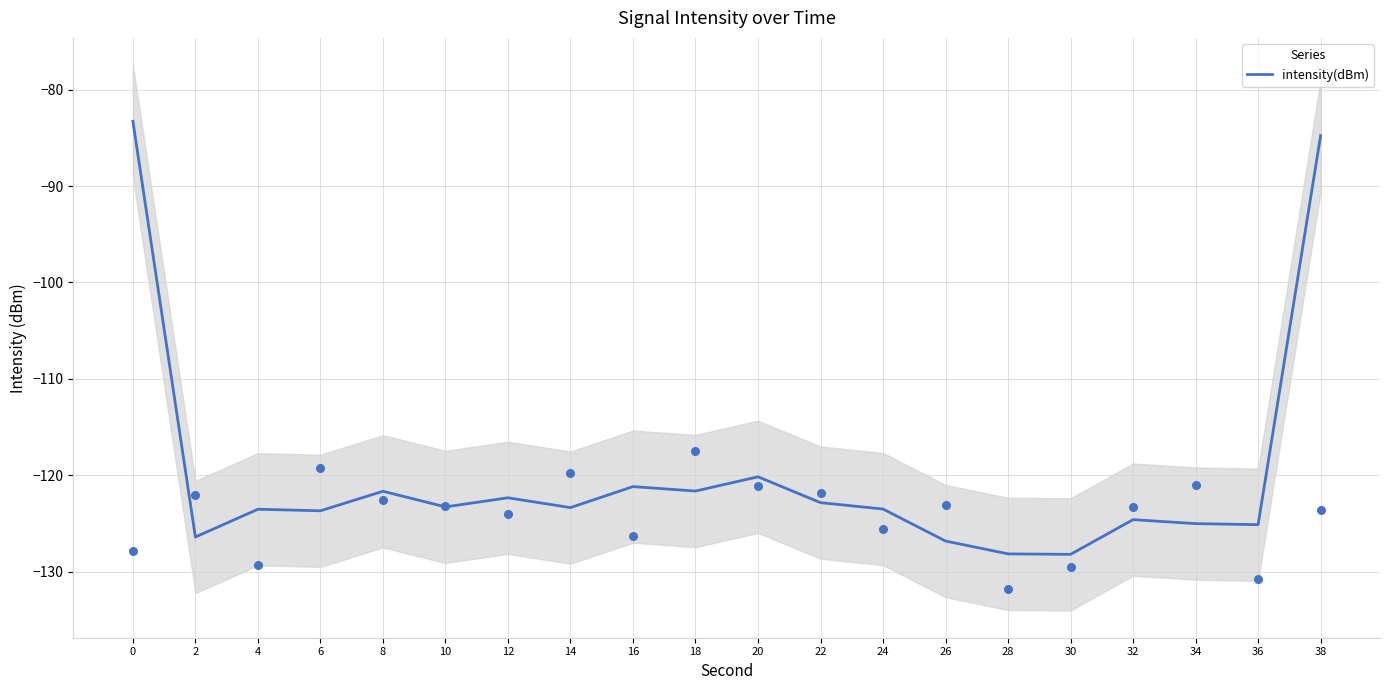

What is the change in value from 14 to 26?

-3.5